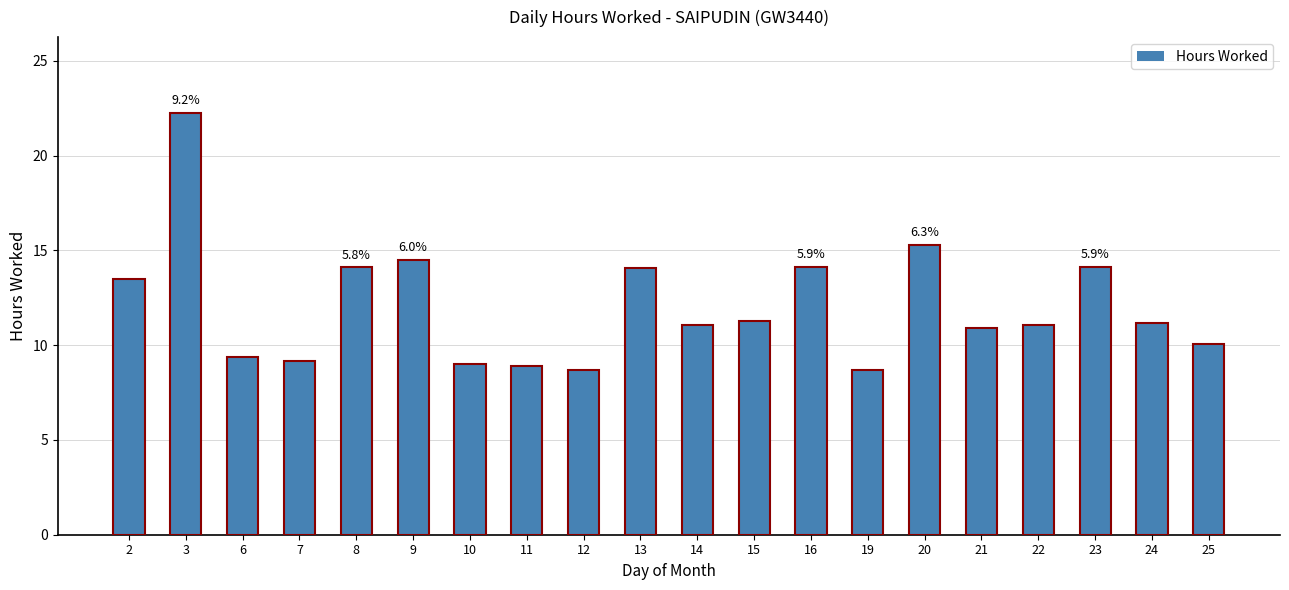

What is the difference between the second highest and minimum values?

6.6